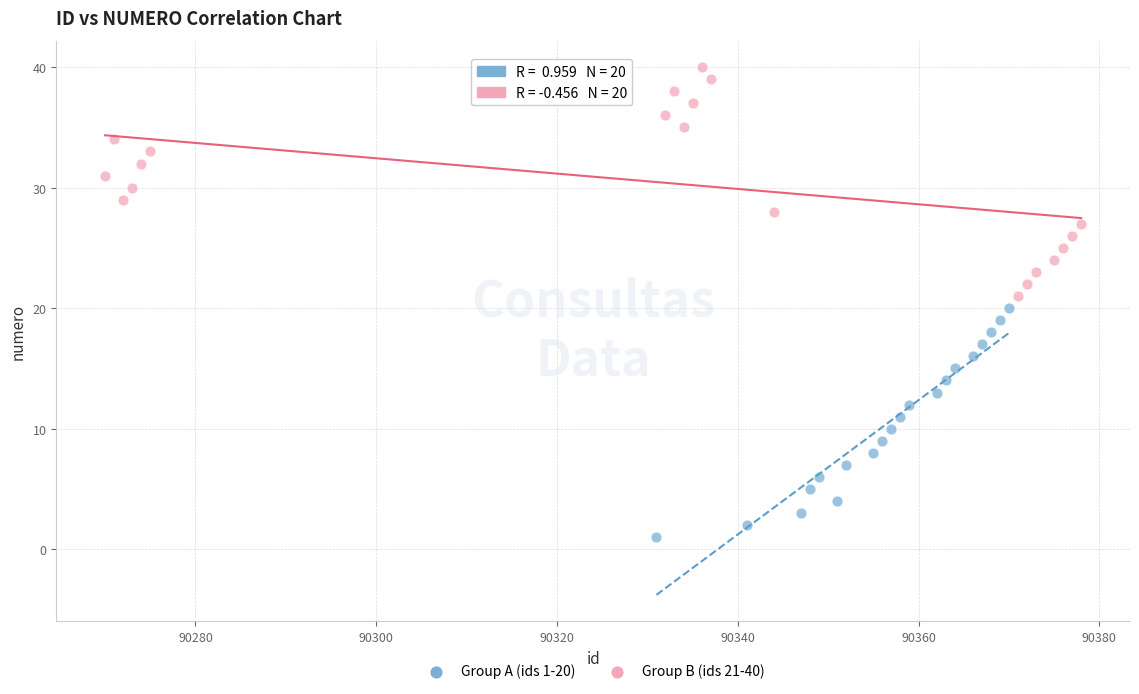

Which series contains the lowest Y value?

Group A (ids 1-20)